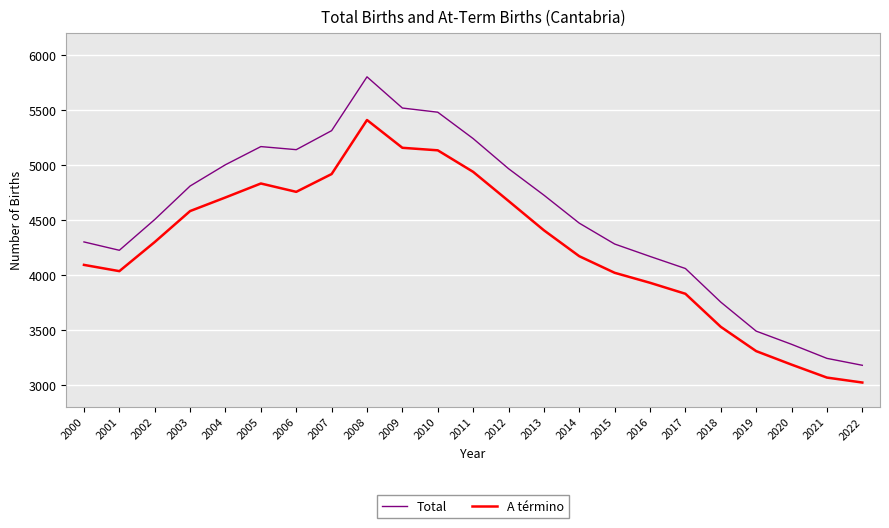

What is the total value across all series at 2005?

9998